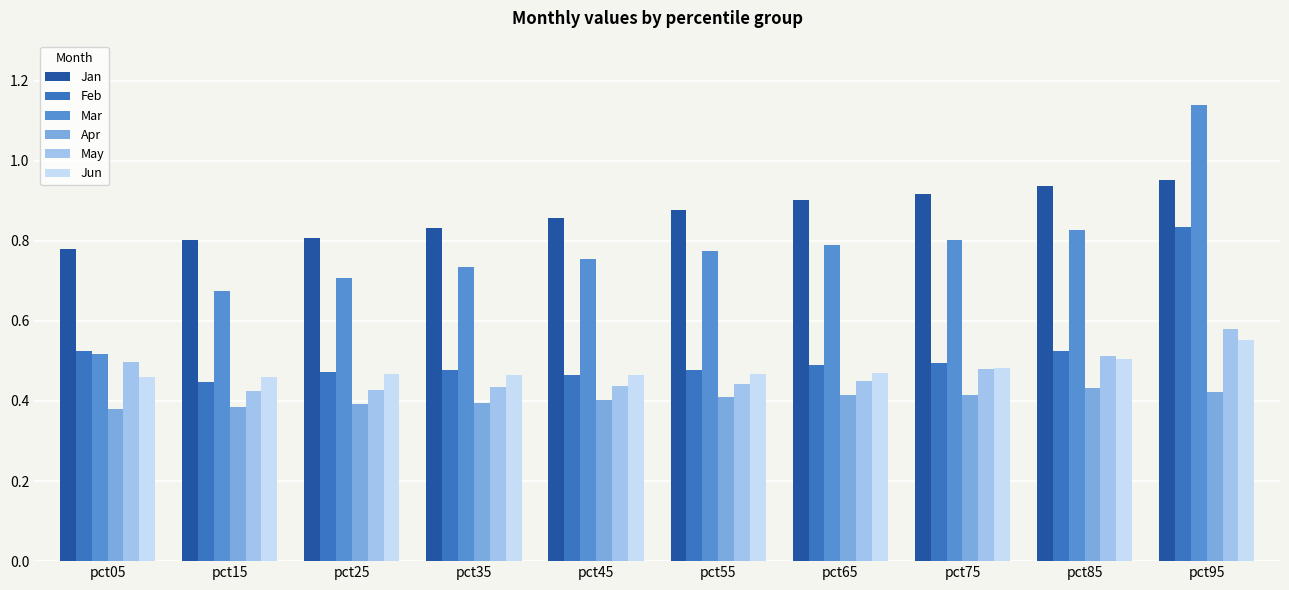

How many bars are there in total?

60